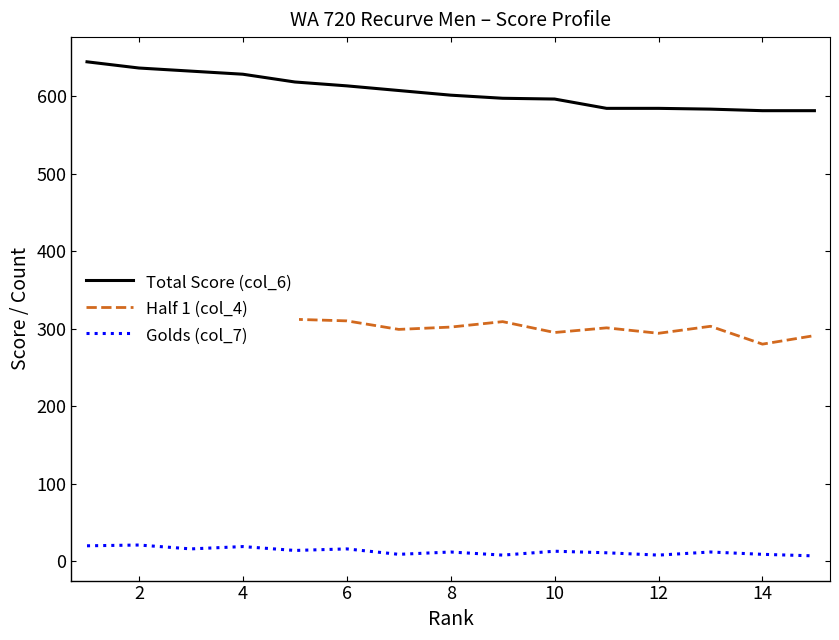

Which series has the largest total across all categories?

Total Score (col_6)